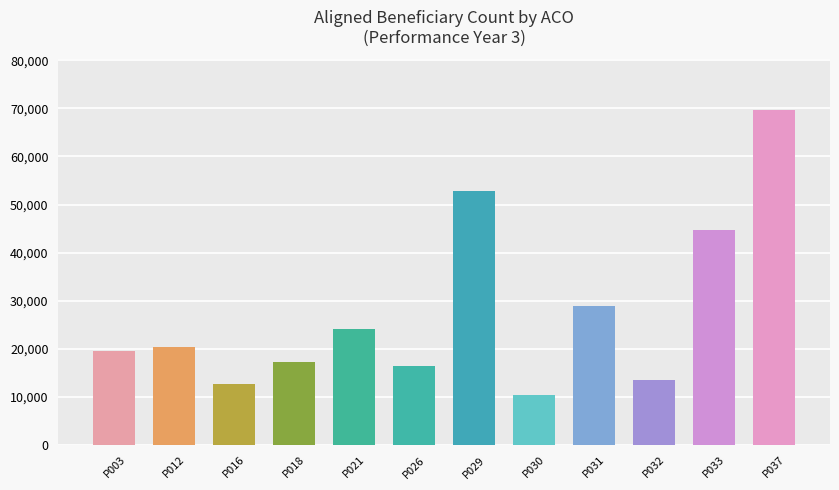

Which has a higher value, P037 or P012?

P037